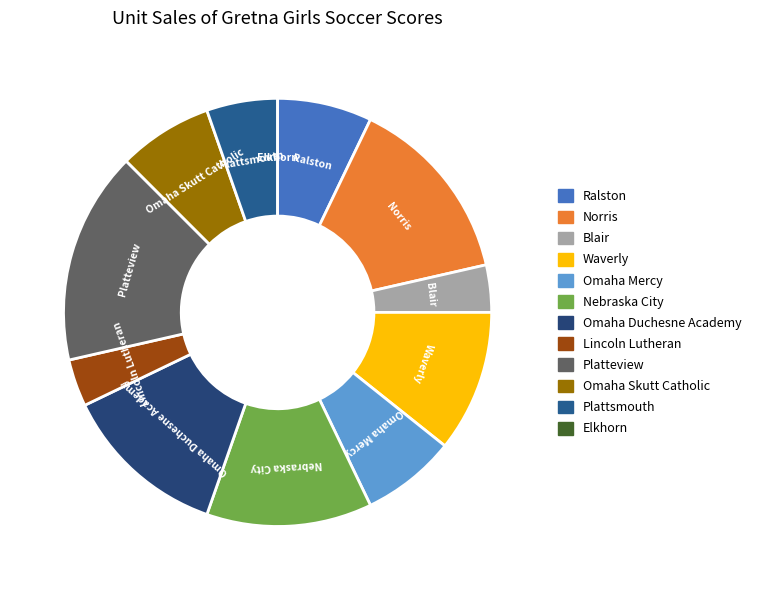

What is the ratio of the value at Ralston to the value at Omaha Mercy?

1.0